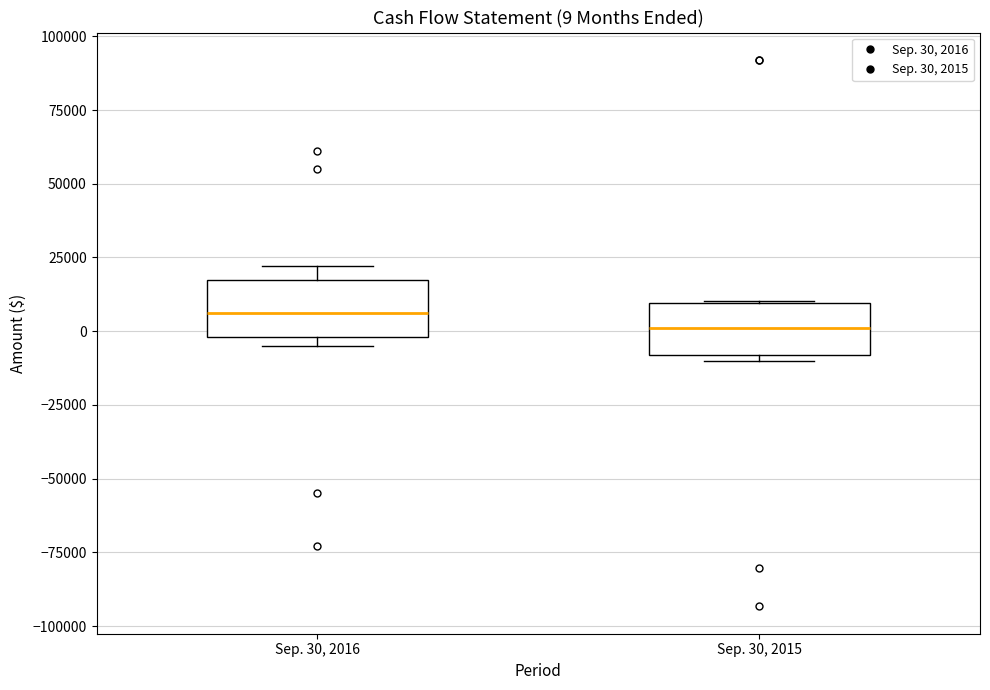

Which box's median line is the highest?

Sep. 30, 2016